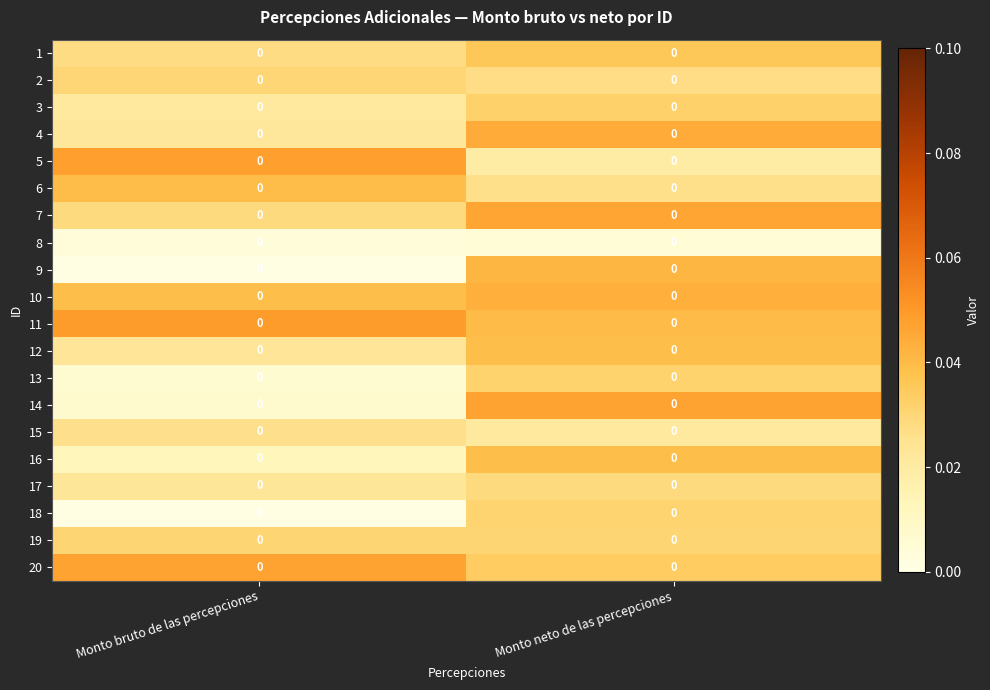

How many 6 values are between 0 and 1?

2